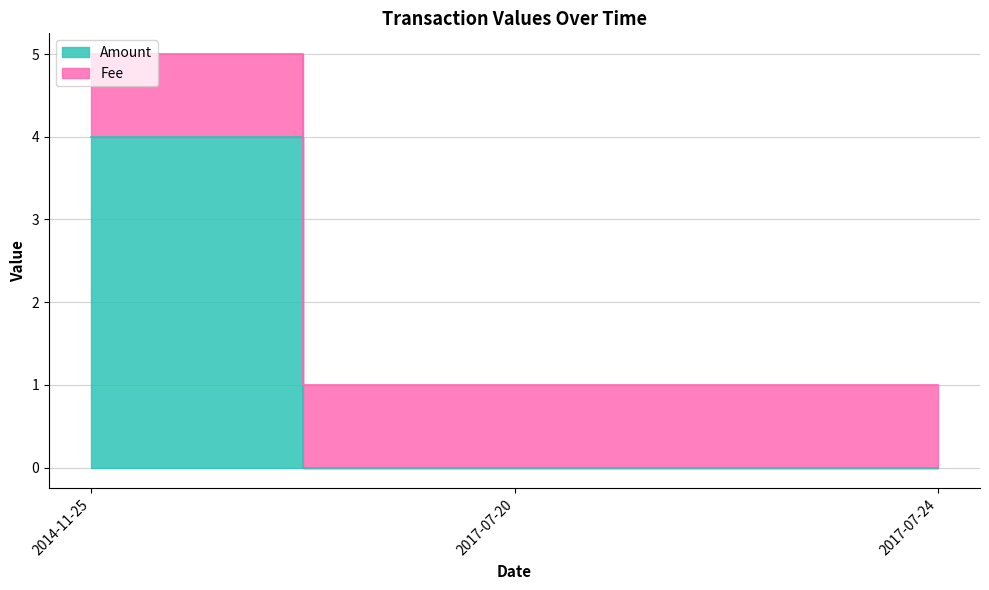

The value of Fee at 2017-07-20 is 1. True or false?

True